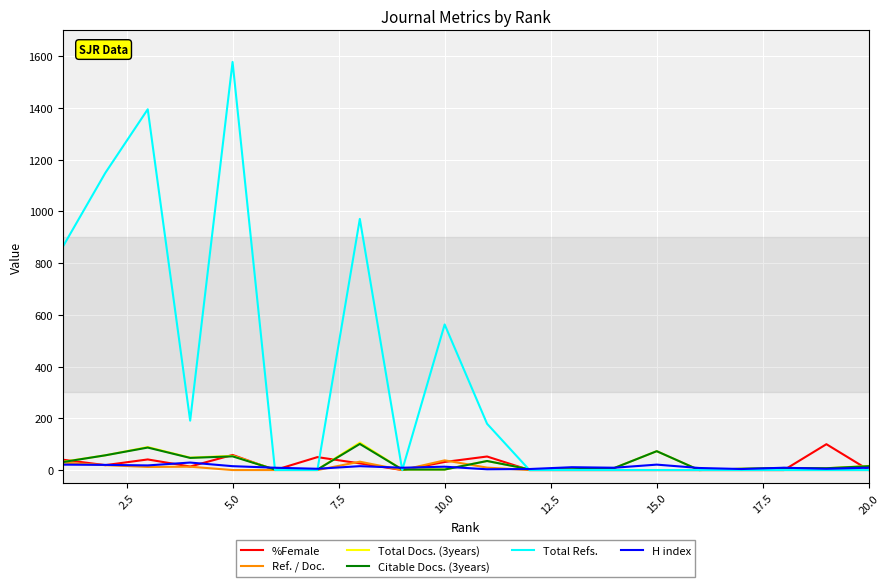

Which series has the largest range (max minus min)?

Total Refs.